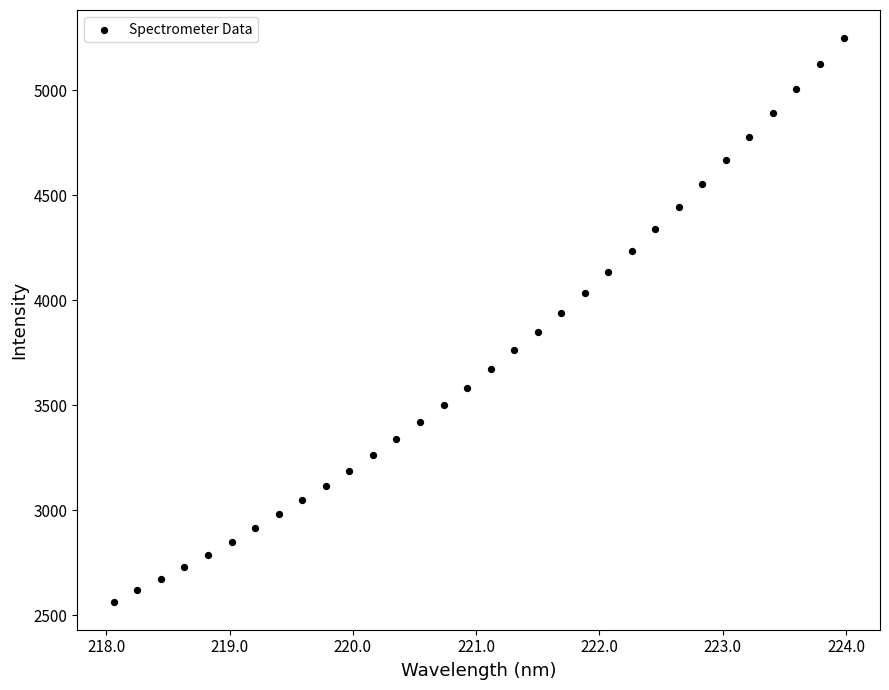

What is the range of Y values (max minus min)?

2682.6